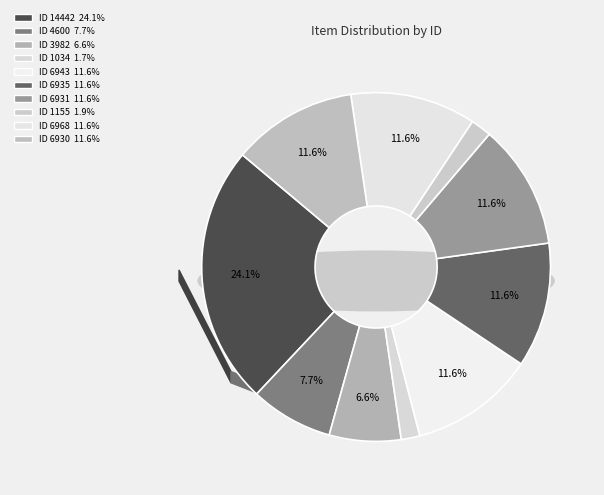

Is it true that 4600 is 16% of the pie?

False